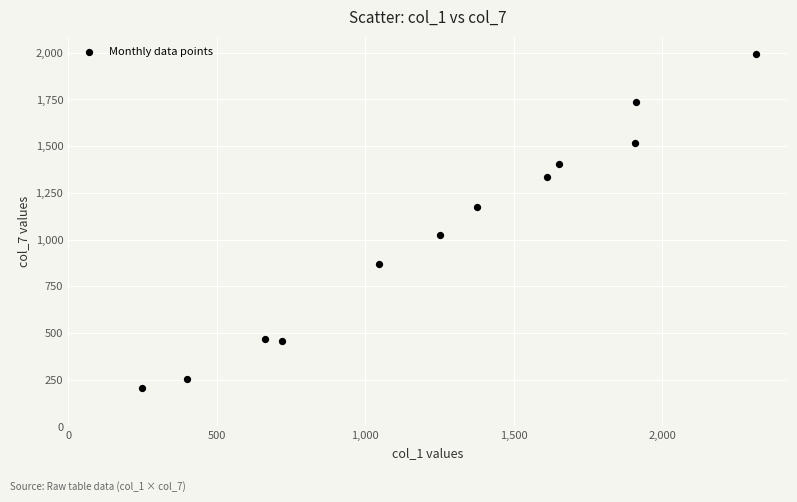

What is the range of X values (max minus min)?

2069